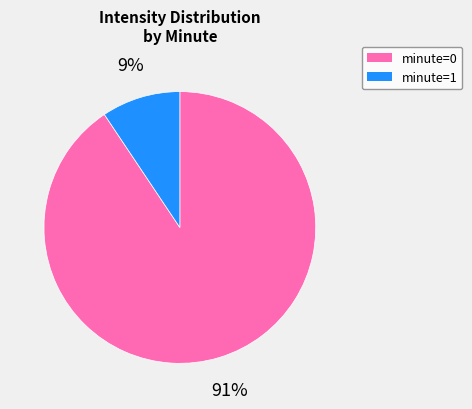

Is there any slice that represents more than half of the pie?

Yes